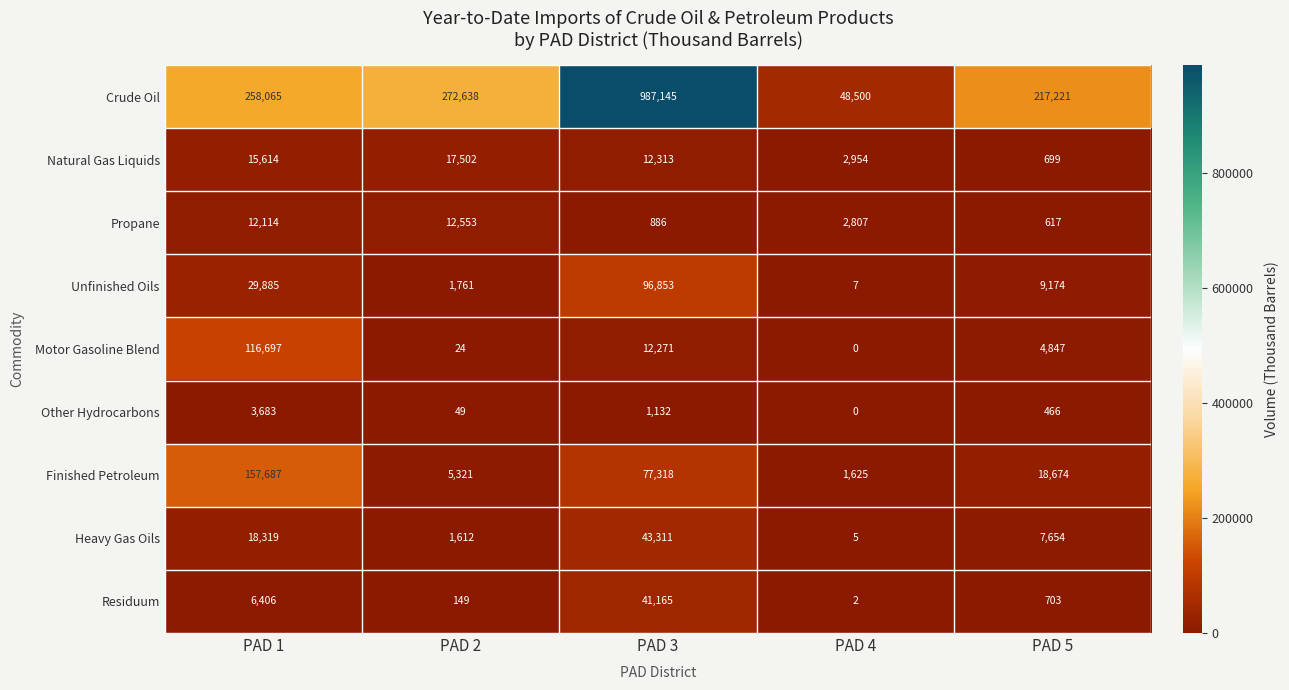

At how many categories does at least one series exceed 455458?

1